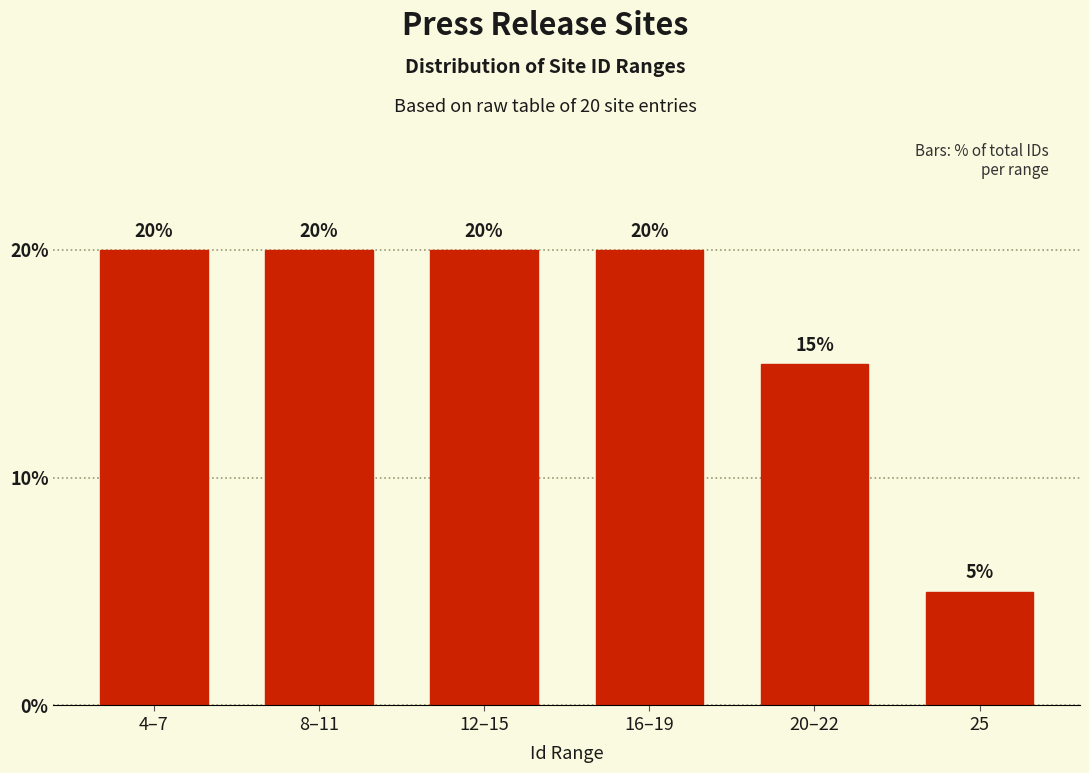

Reading left to right, extract all data points from this chart.

4–7=20	8–11=20	12–15=20	16–19=20	20–22=15	25=5